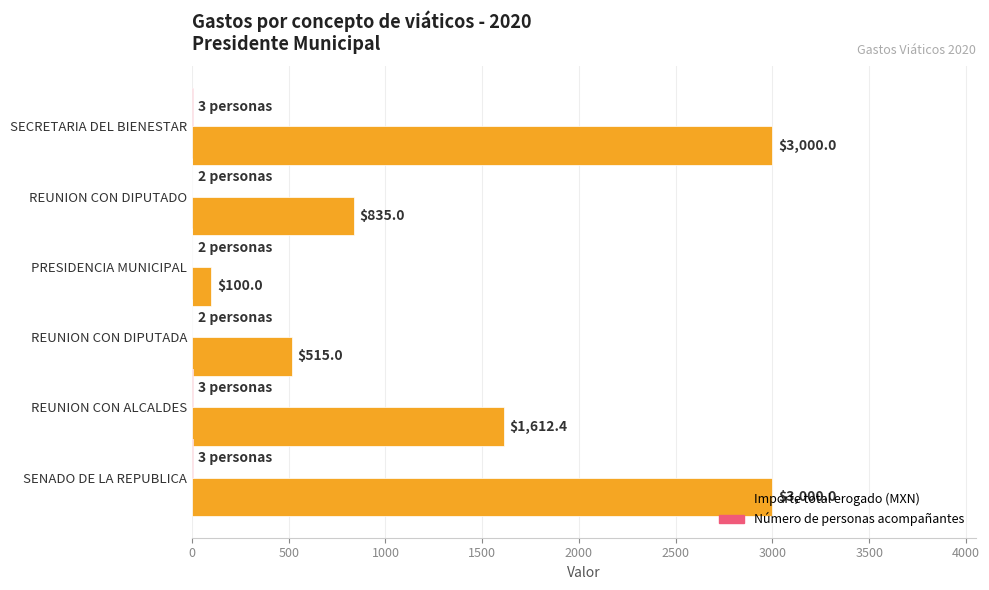

What is the greatest value displayed?

3000.0